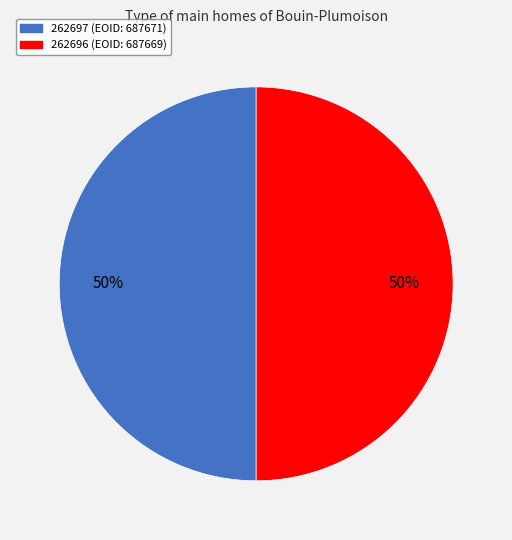

Approximately how many times larger is the value at 262697 compared to 262696?

1.0